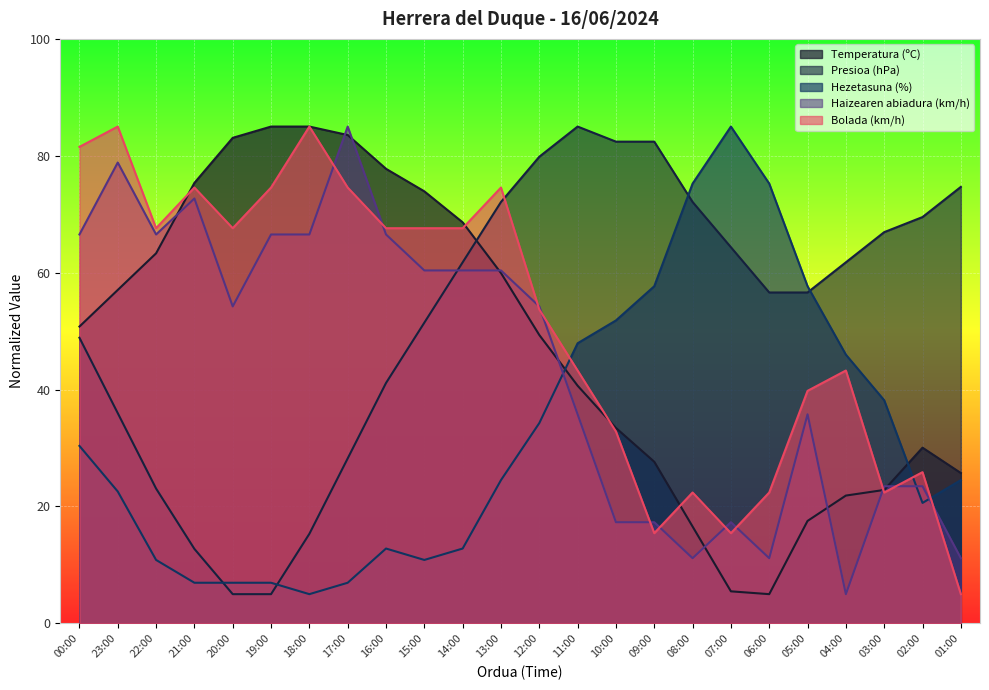

How many intersections are there between Haizearen abiadura (km/h) and Temperatura (ºC)?

9